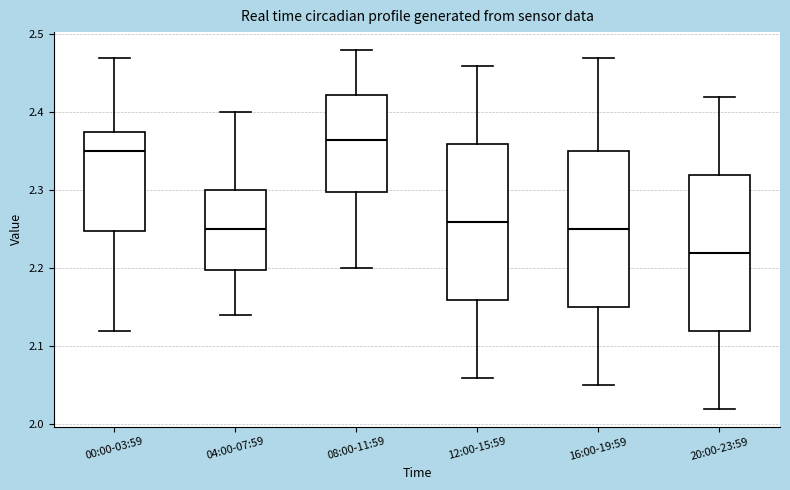

Which box's median line is the lowest?

20:00-23:59